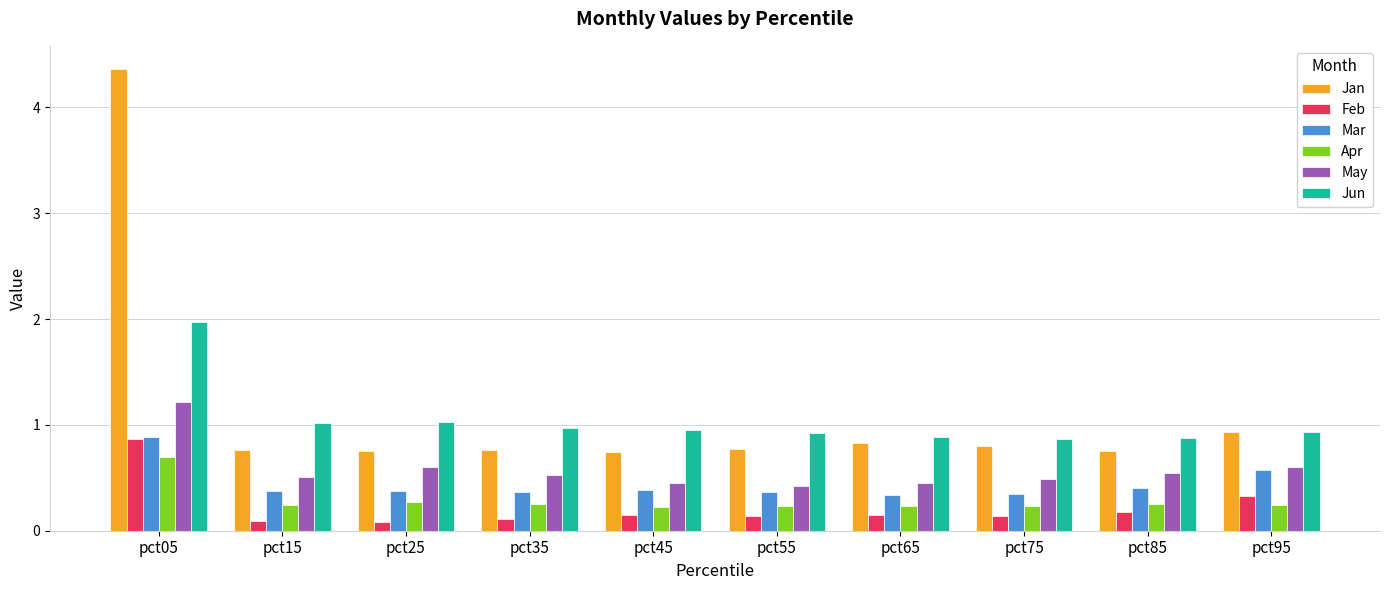

What is the lowest value of the Jan series?

0.7